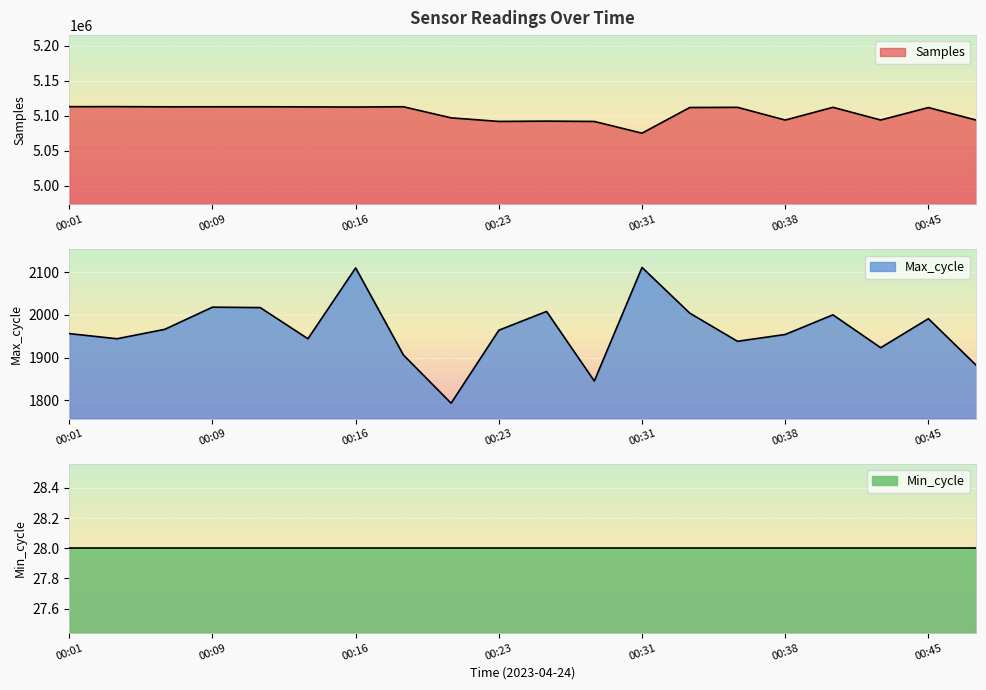

True or false: Max_cycle has more than 2 points higher than both neighbors.

True